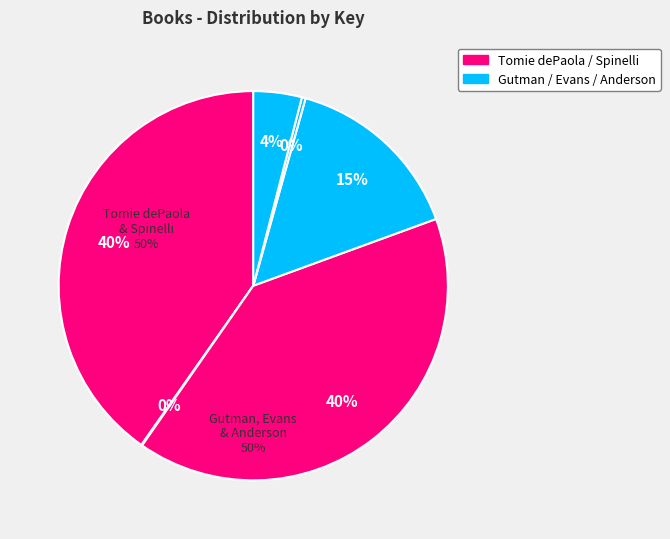

Does Story of the Three Wise Kings represent more than half of the total?

No